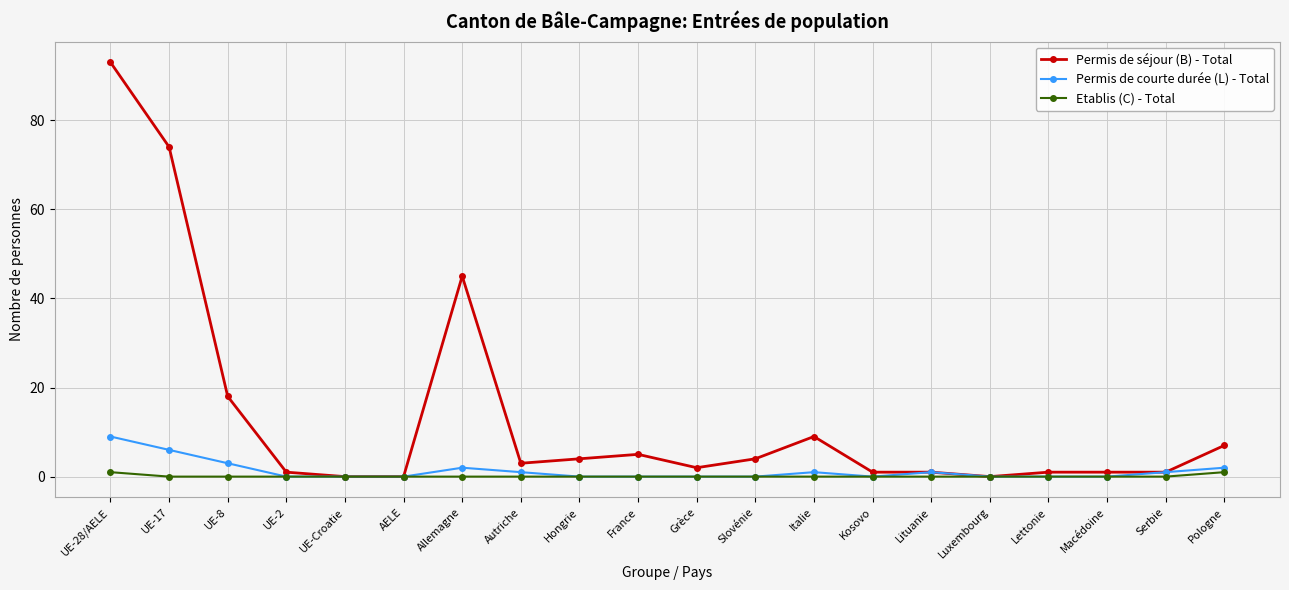

What is the label of the 3rd point from the right?

Macédoine